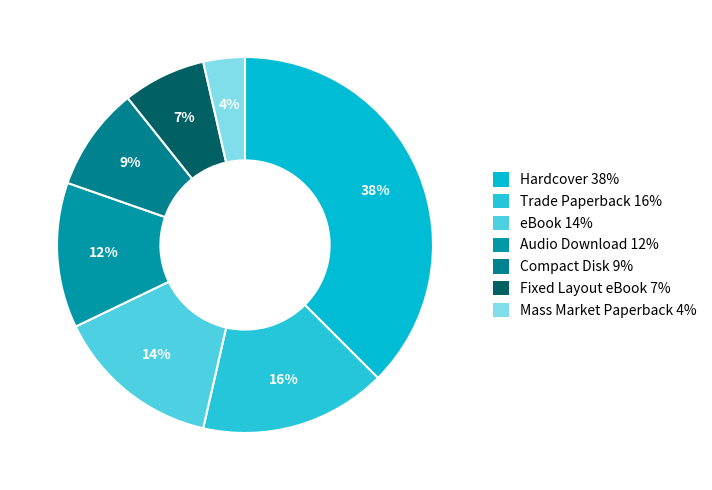

Does eBook represent more than half of the total?

No